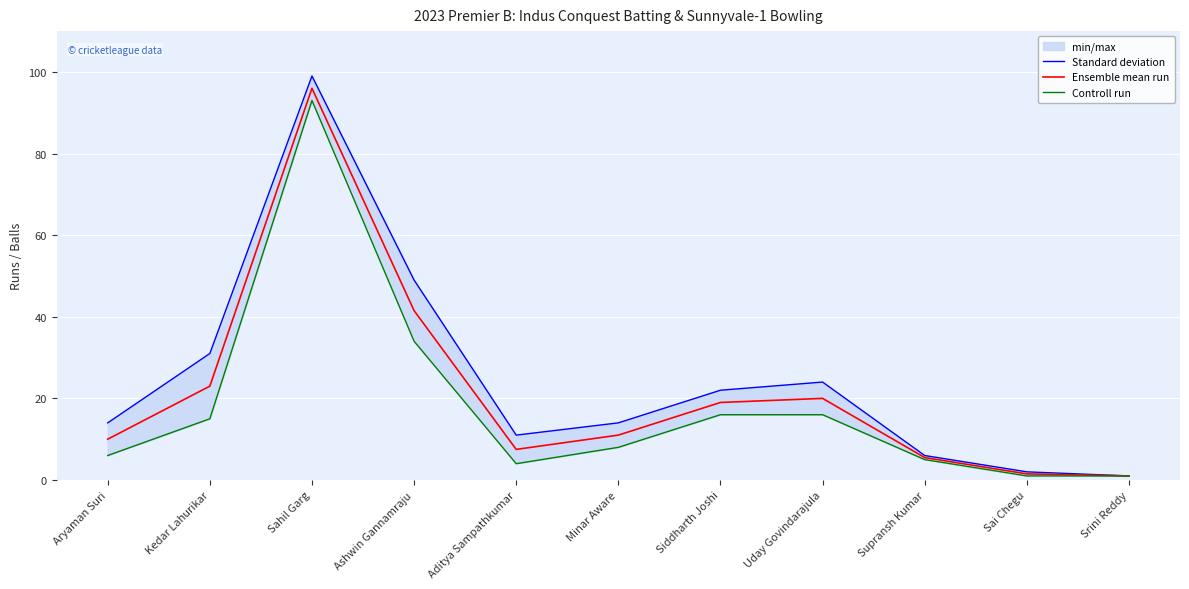

Reading right to left, list all the values displayed in this chart.

Standard deviation: 1.0	2.0	6.0	24.0	22.0	14.0	11.0	49.0	99.0	31.0	14.0
Ensemble mean run: 1.0	1.5	5.5	20.0	19.0	11.0	7.5	41.5	96.0	23.0	10.0
Controll run: 1.0	1.0	5.0	16.0	16.0	8.0	4.0	34.0	93.0	15.0	6.0